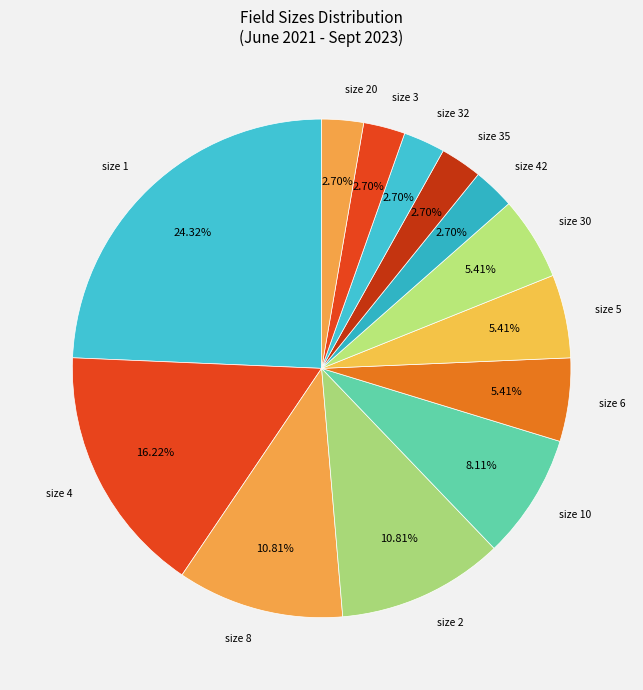

To the nearest percent, what is the difference between the largest and smallest slice percentages?

22%